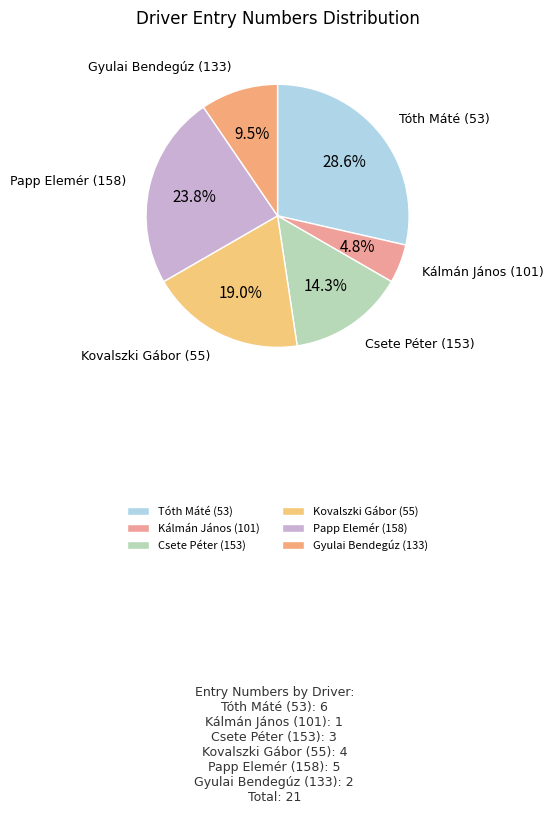

Rank the categories by value from highest to lowest.

Tóth Máté (53), Papp Elemér (158), Kovalszki Gábor (55), Csete Péter (153), Gyulai Bendegúz (133), Kálmán János (101)